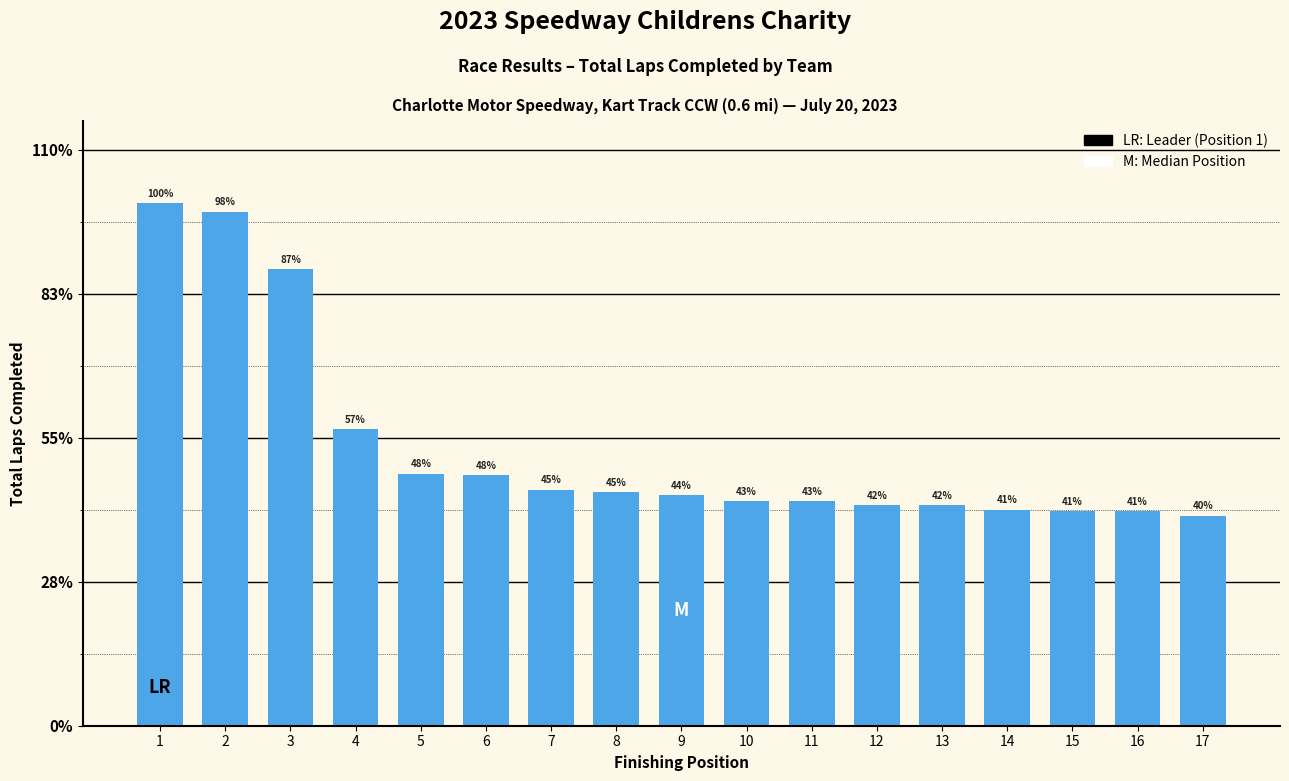

How many bars are there in total?

17